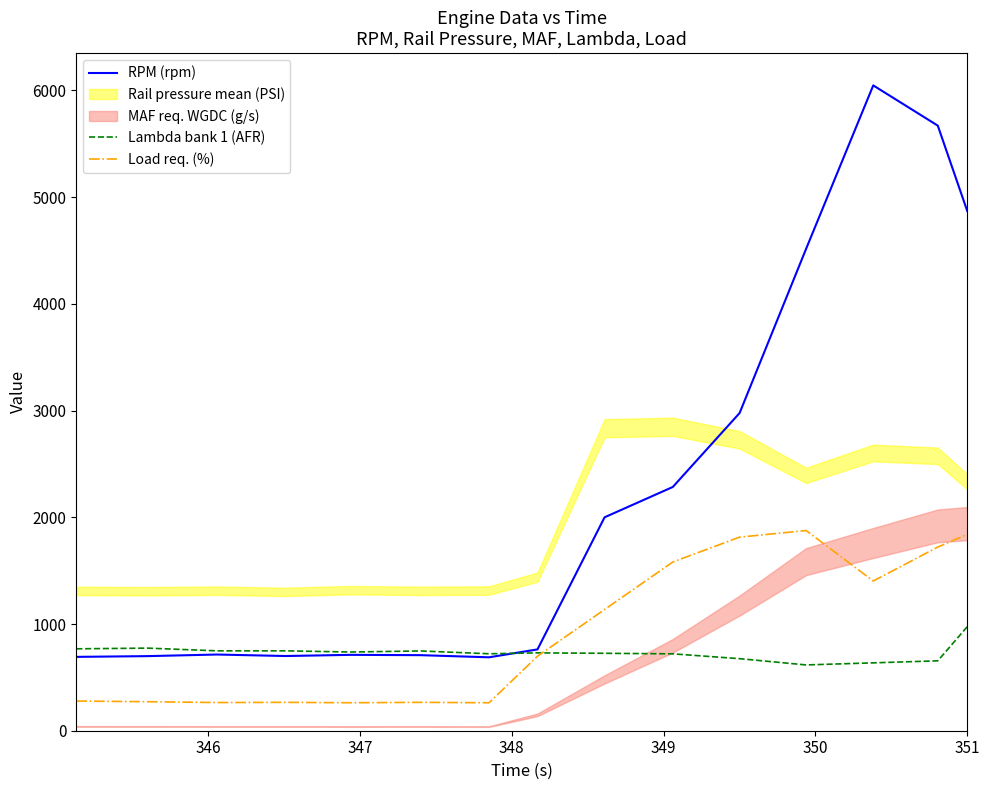

What is the highest value of the RPM (rpm) series?

6047.0